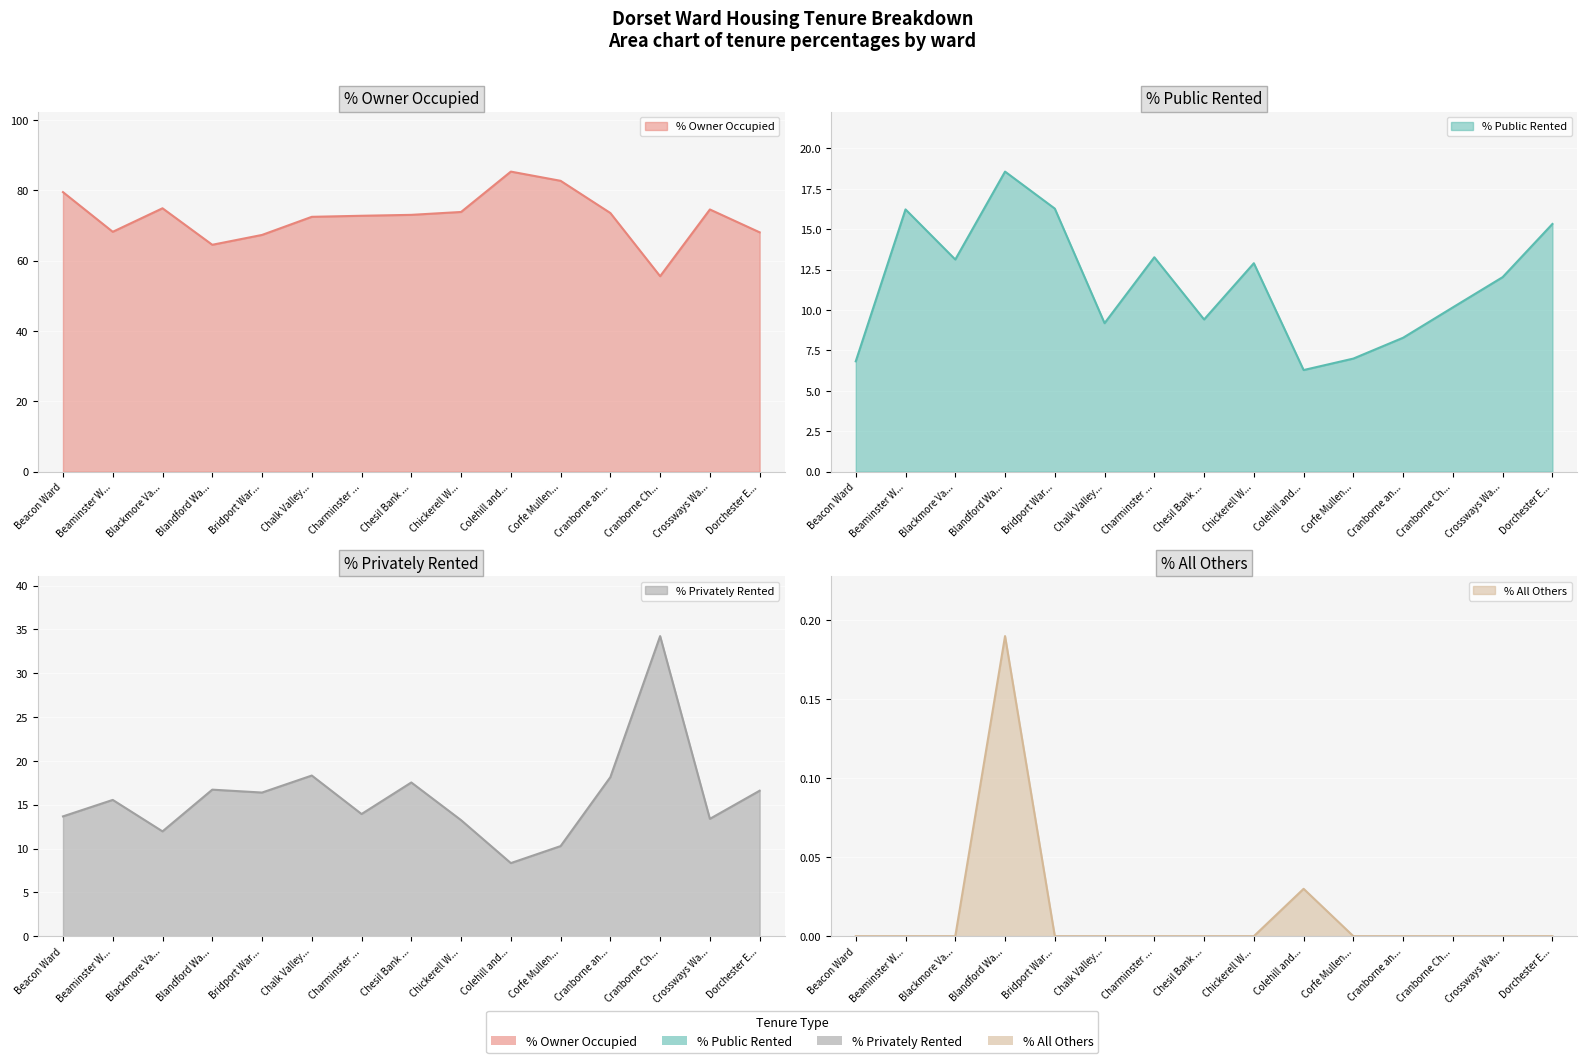

Rank the categories by % Privately Rented value from lowest to highest.

Colehill and..., Corfe Mullen..., Blackmore Va..., Chickerell W..., Crossways Wa..., Beacon Ward, Charminster ..., Beaminster W..., Bridport War..., Dorchester E..., Blandford Wa..., Chesil Bank ..., Cranborne an..., Chalk Valley..., Cranborne Ch...